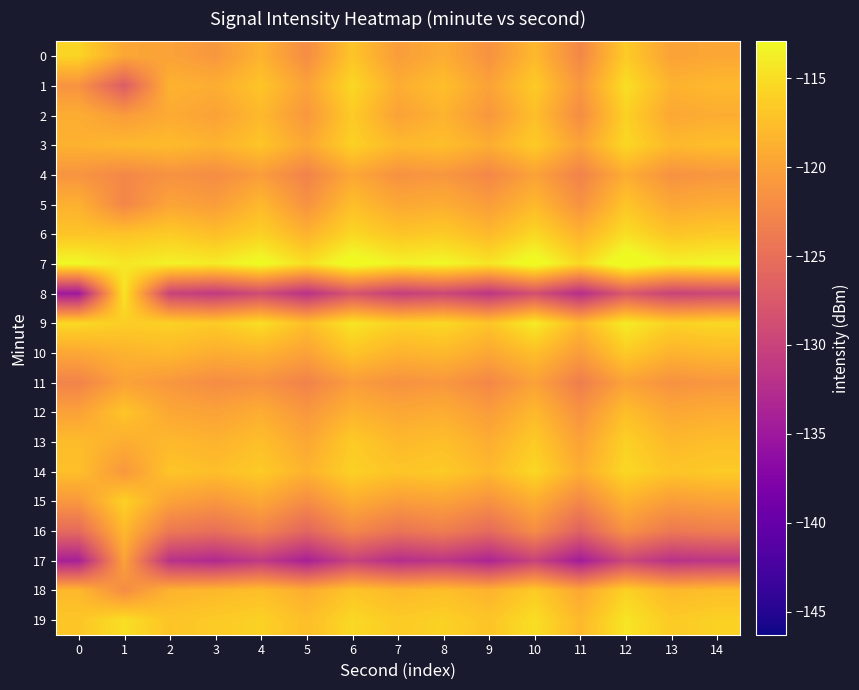

Rank the series at 5 from lowest to highest value.

17, 8, 16, 4, 11, 0, 15, 5, 2, 12, 1, 10, 3, 13, 18, 6, 14, 9, 19, 7